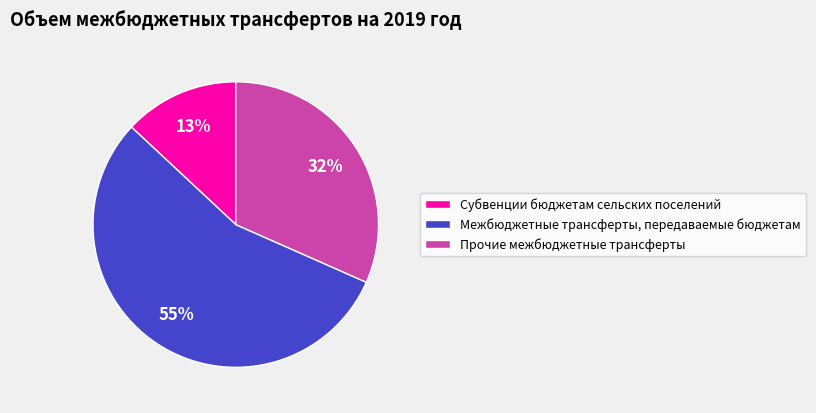

Is the sum of Прочие межбюджетные трансферты and Межбюджетные трансферты, передаваемые бюджетам greater than half?

Yes